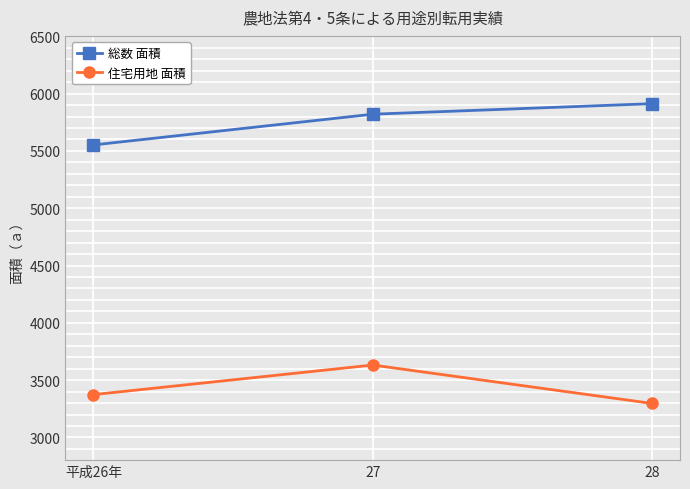

Which category has the highest value in the 総数 面積 series?

28